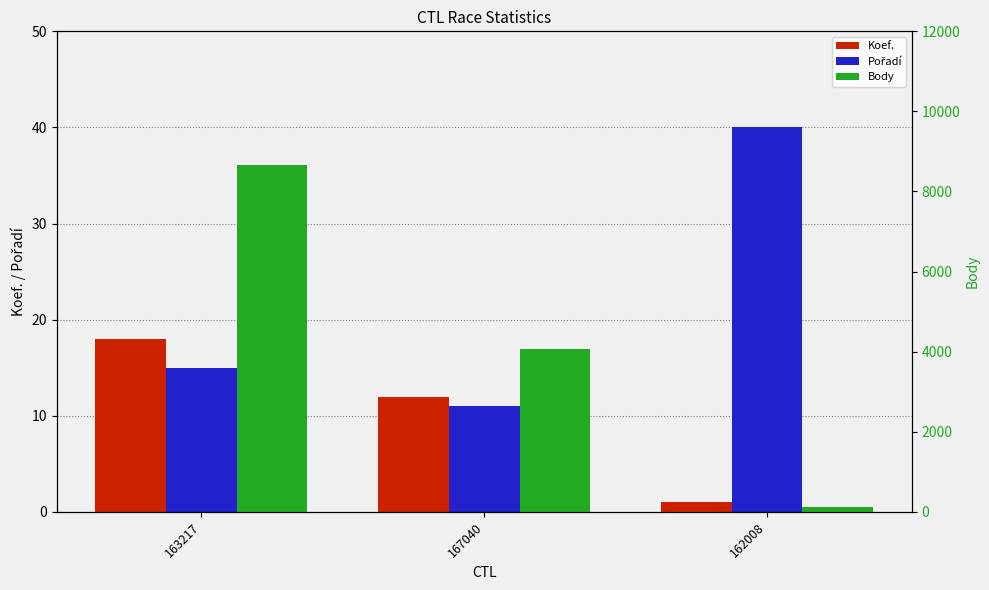

Reading left to right, extract all data points from this chart.

Koef.: 18	12	1
Pořadí: 15	11	40
Body: 8662	4060	131